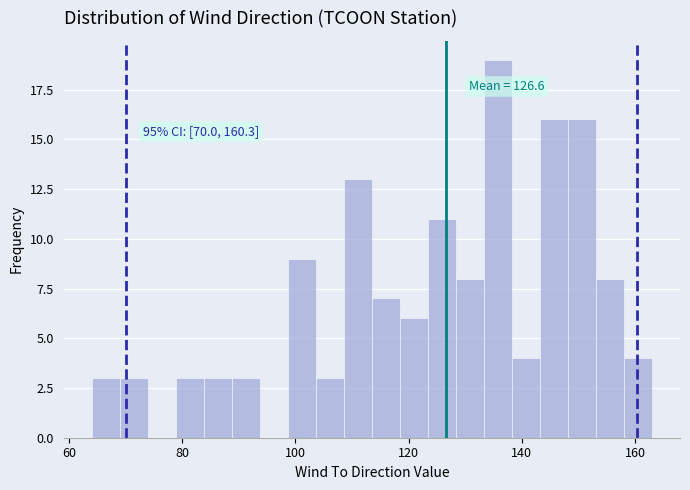

Read against the x-axis, roughly where is the centre of the tallest bar?

136